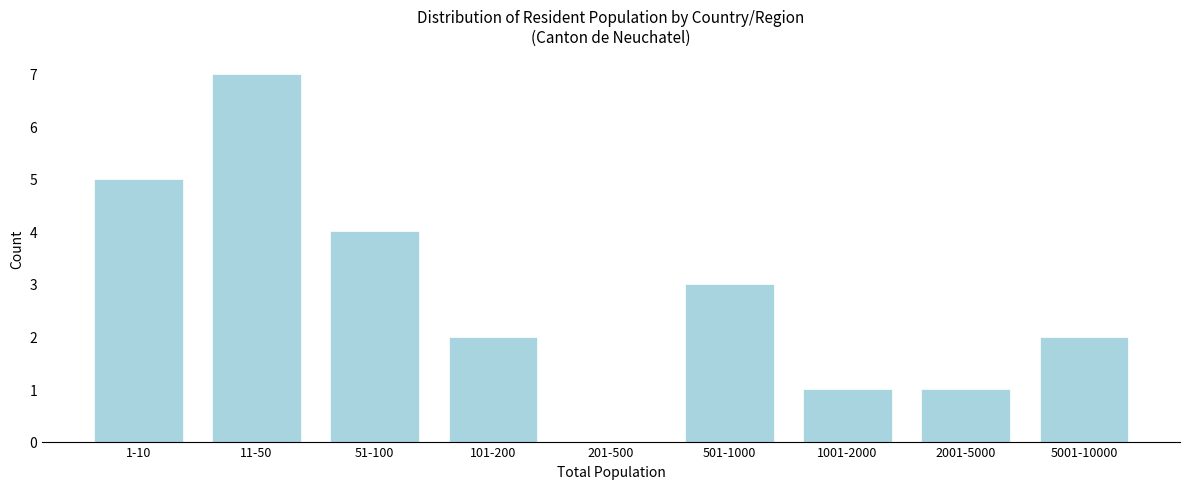

Reading left to right, extract all data points from this chart.

1-10=5	11-50=7	51-100=4	101-200=2	201-500=0	501-1000=3	1001-2000=1	2001-5000=1	5001-10000=2